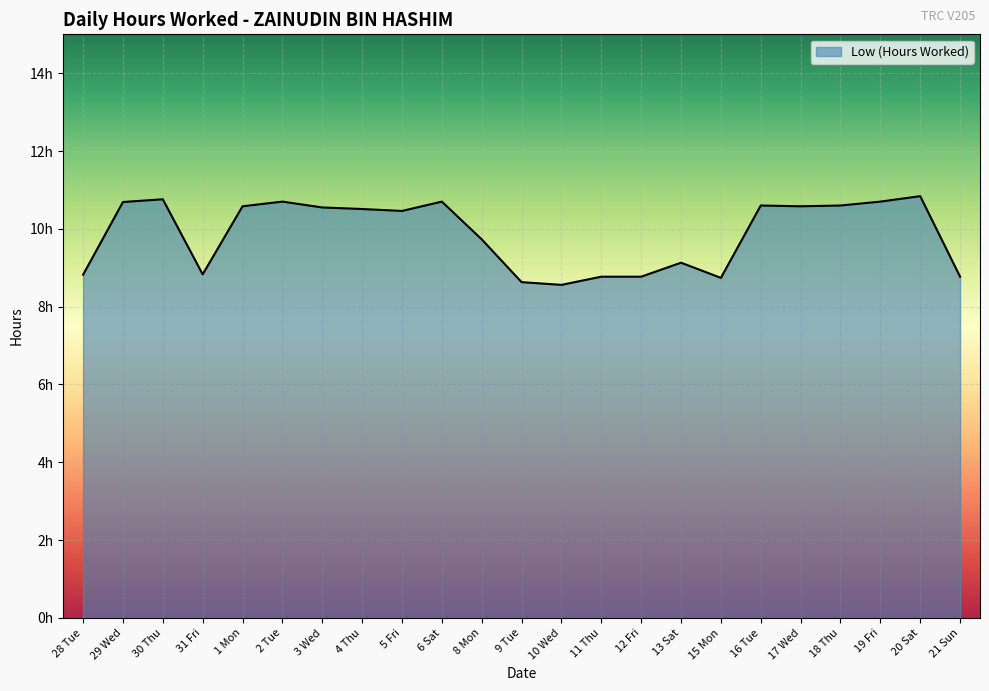

List the labels in order of value, largest first.

20 Sat, 30 Thu, 2 Tue, 6 Sat, 19 Fri, 29 Wed, 16 Tue, 18 Thu, 1 Mon, 17 Wed, 3 Wed, 4 Thu, 5 Fri, 8 Mon, 13 Sat, 31 Fri, 28 Tue, 11 Thu, 12 Fri, 21 Sun, 15 Mon, 9 Tue, 10 Wed